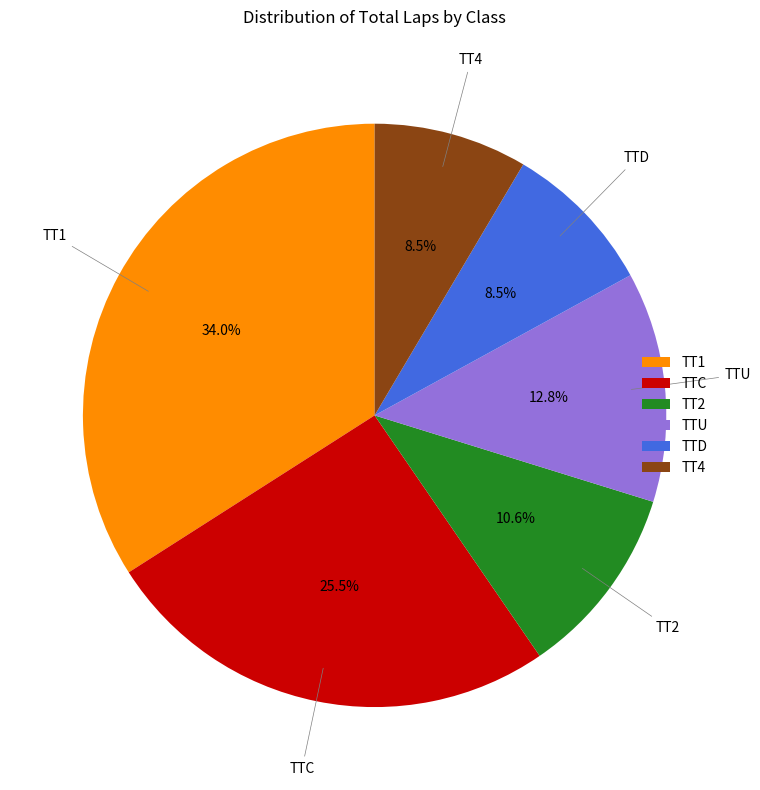

How many segments does this pie chart have?

6